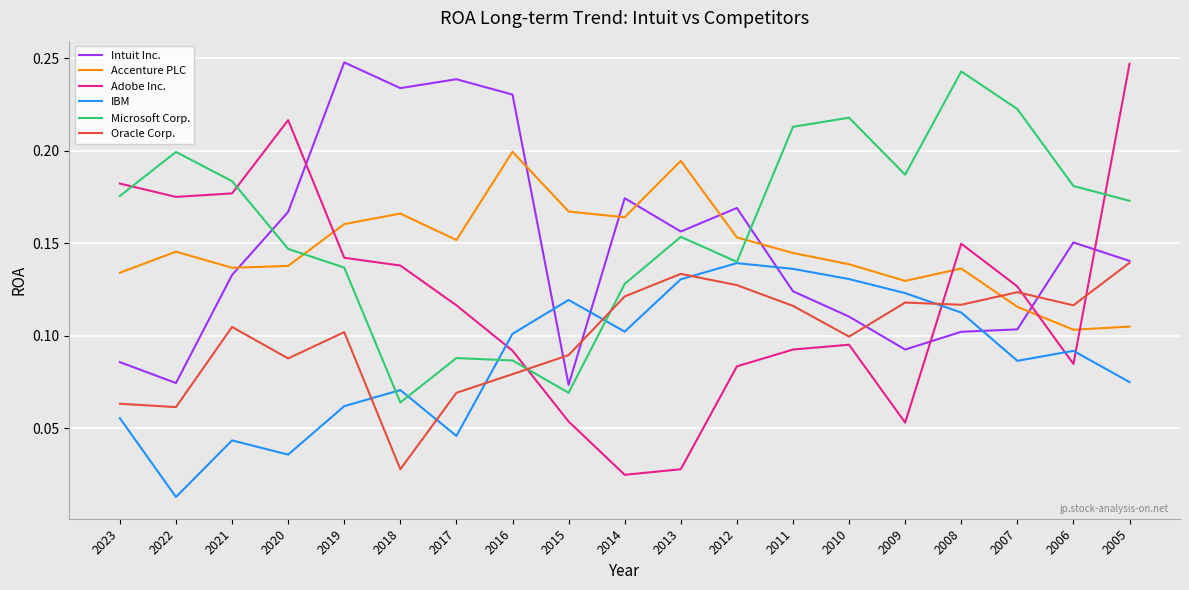

True or false: Microsoft Corp. has a value of 0.1 at 2017.

True